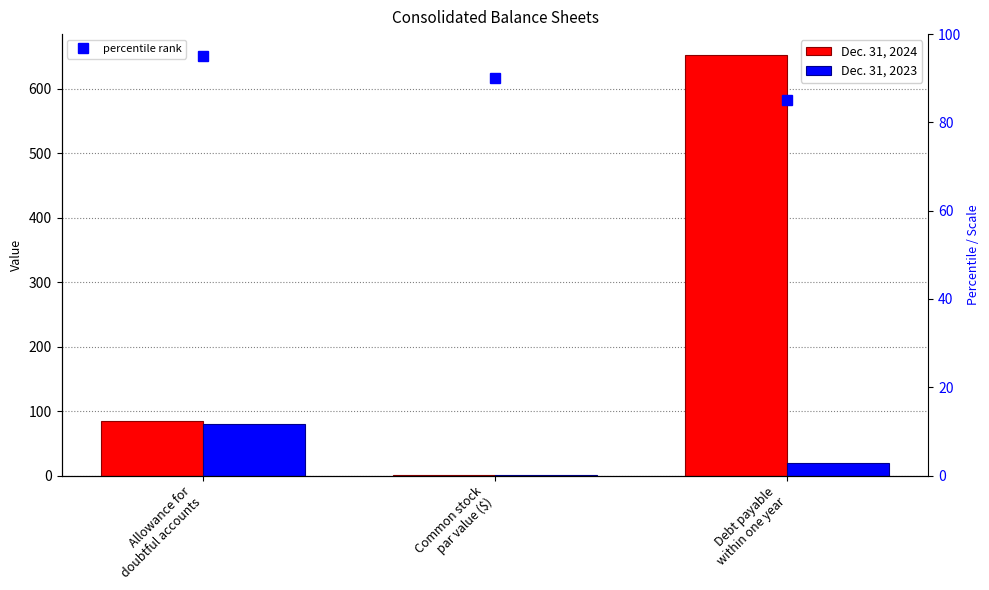

What value does the Dec. 31, 2023 series have at Debt payable
within one year, to the nearest 5?

20